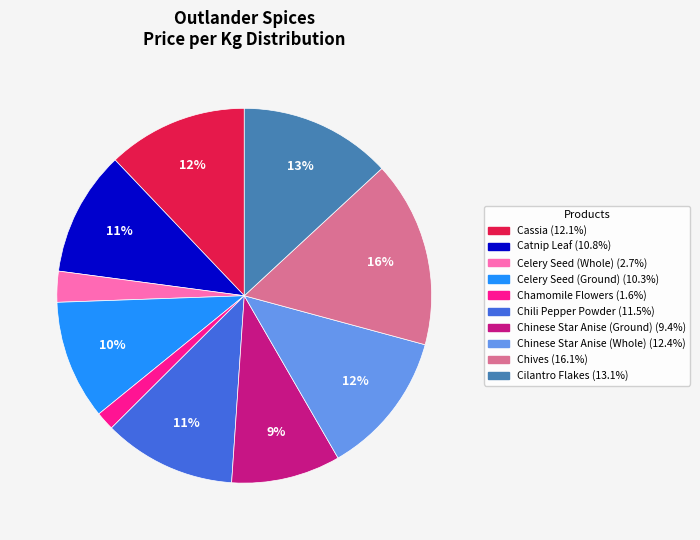

Count the number of slices in the pie.

10